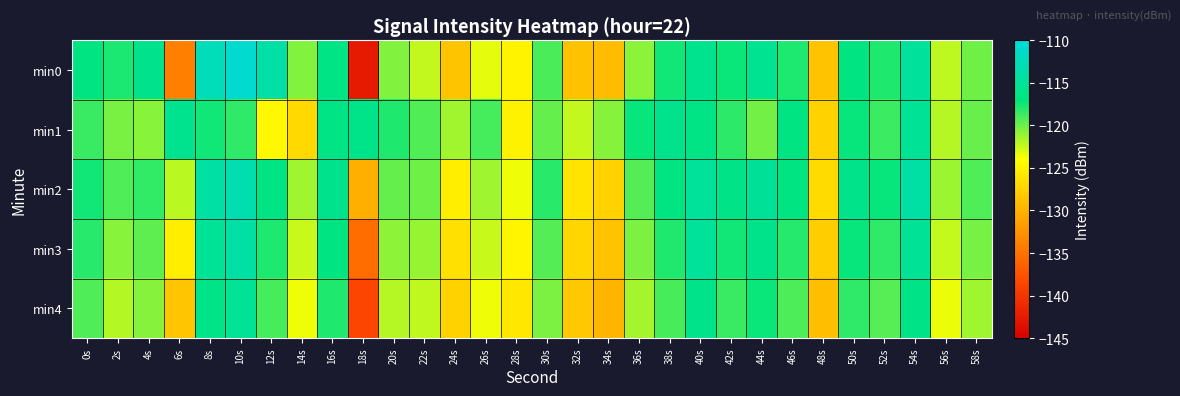

Which has a higher value, 10s or 8s?

10s